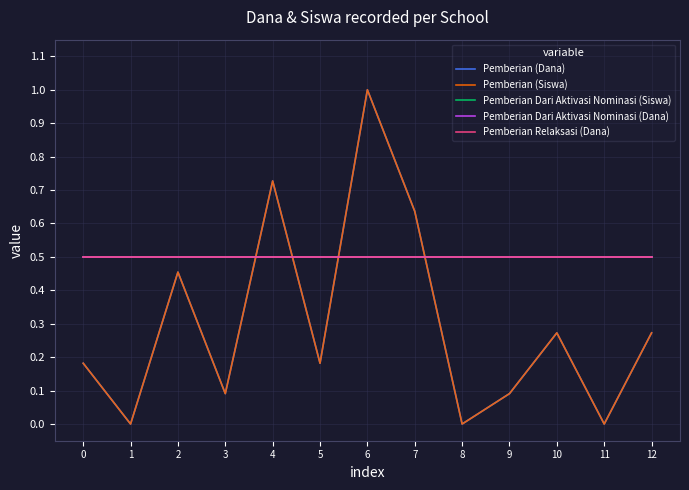

Does the chart have visible grid lines?

Yes